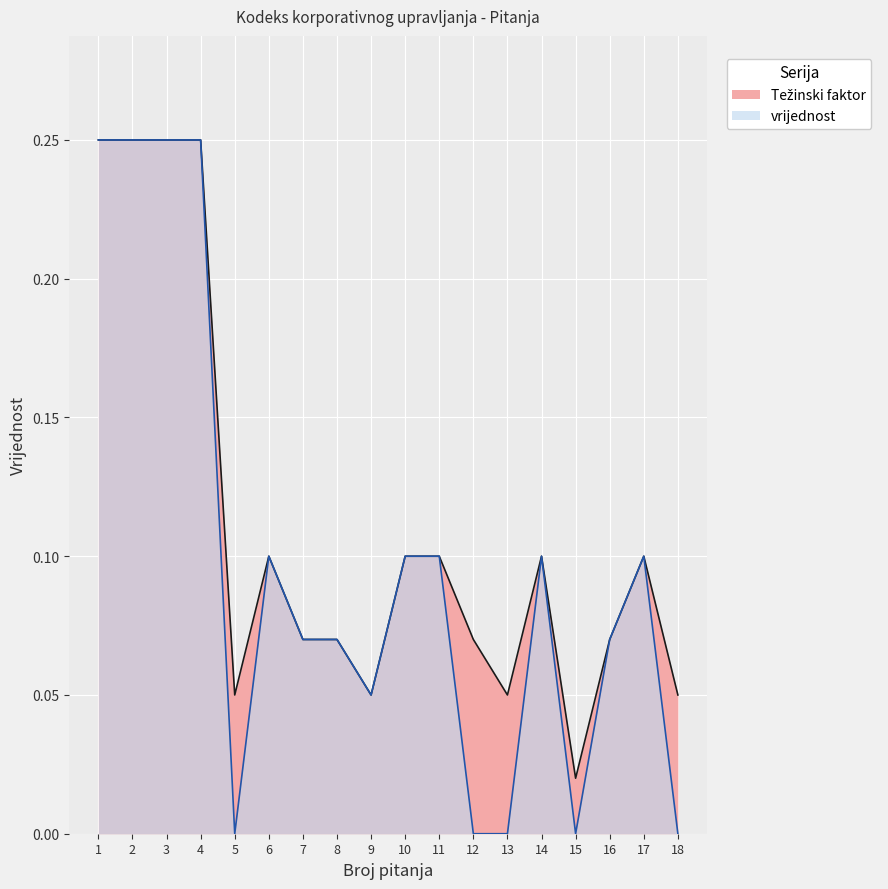

How many lines are shown in the chart?

2